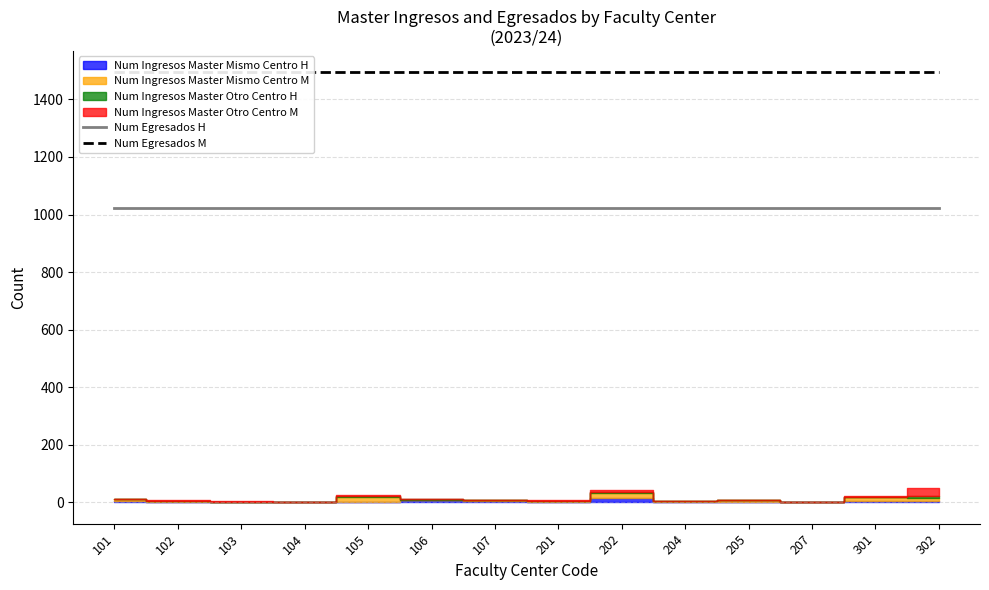

Does the chart have visible grid lines?

Yes